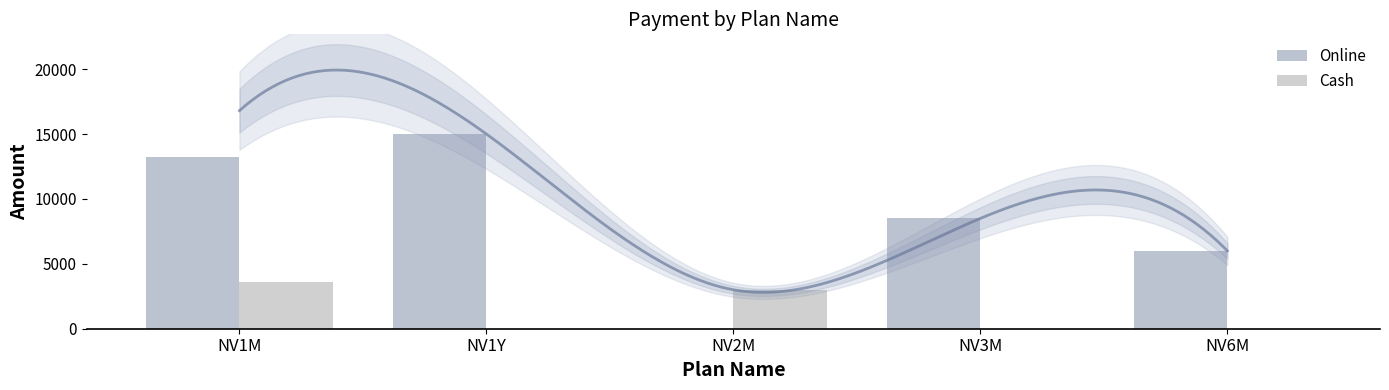

What is the difference between the second highest and second lowest values in the Cash series?

3000